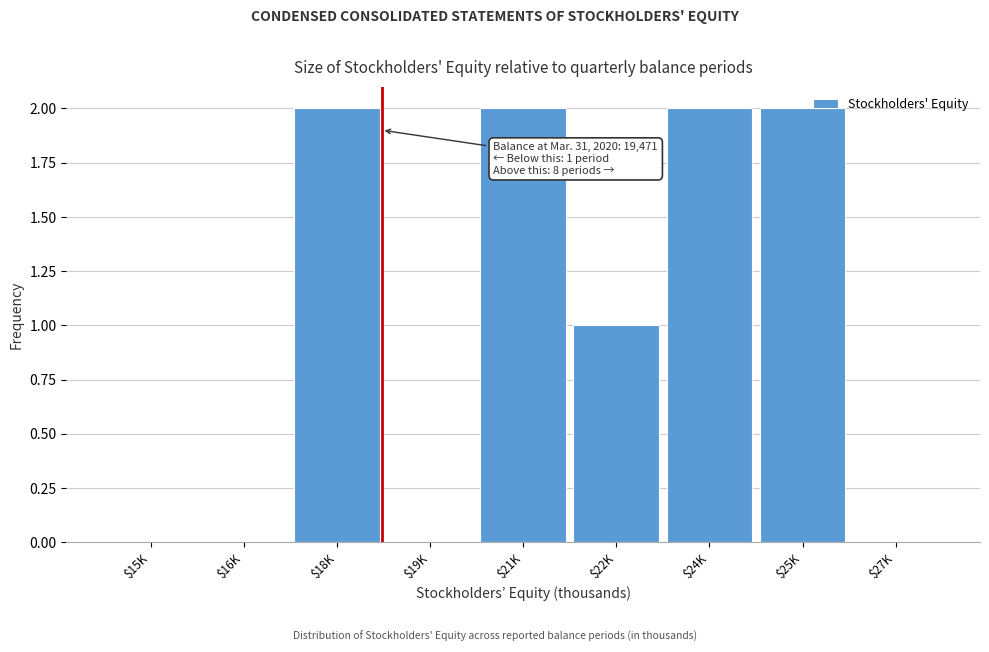

The chart shows a value of -1 at $27K. True or false?

False